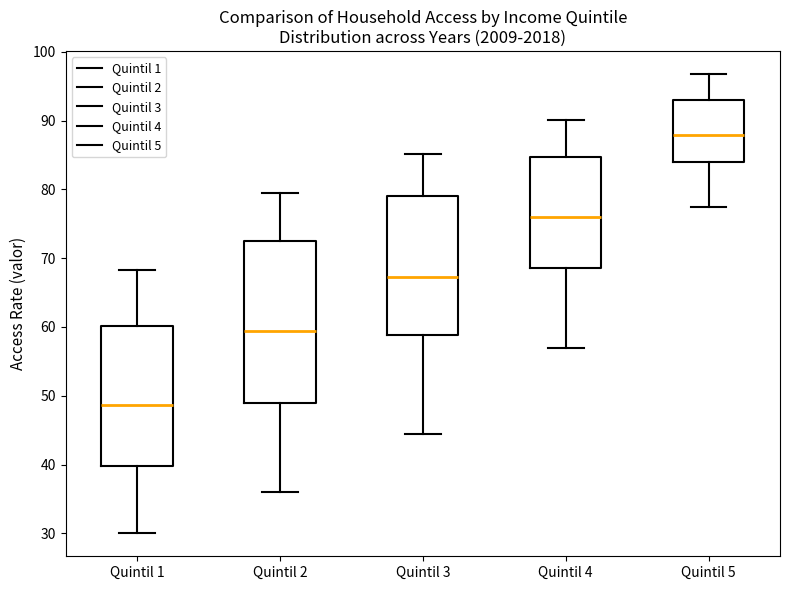

Which box has the lowest median line?

Quintil 1